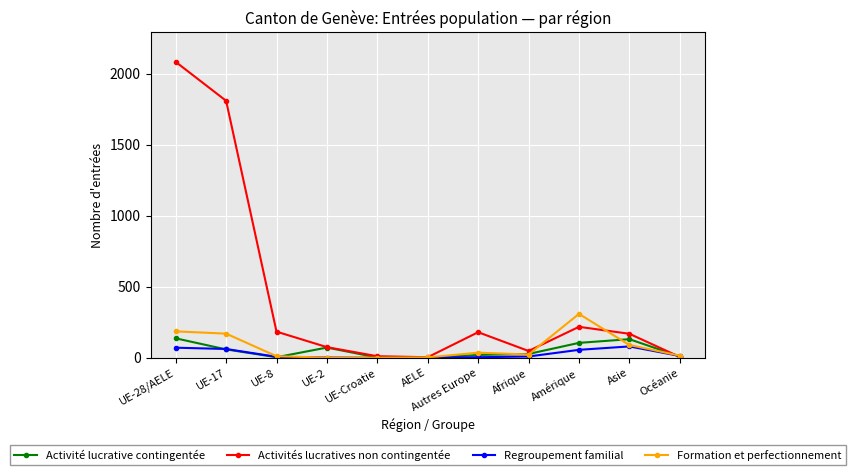

The value of Regroupement familial at AELE is 0. True or false?

True